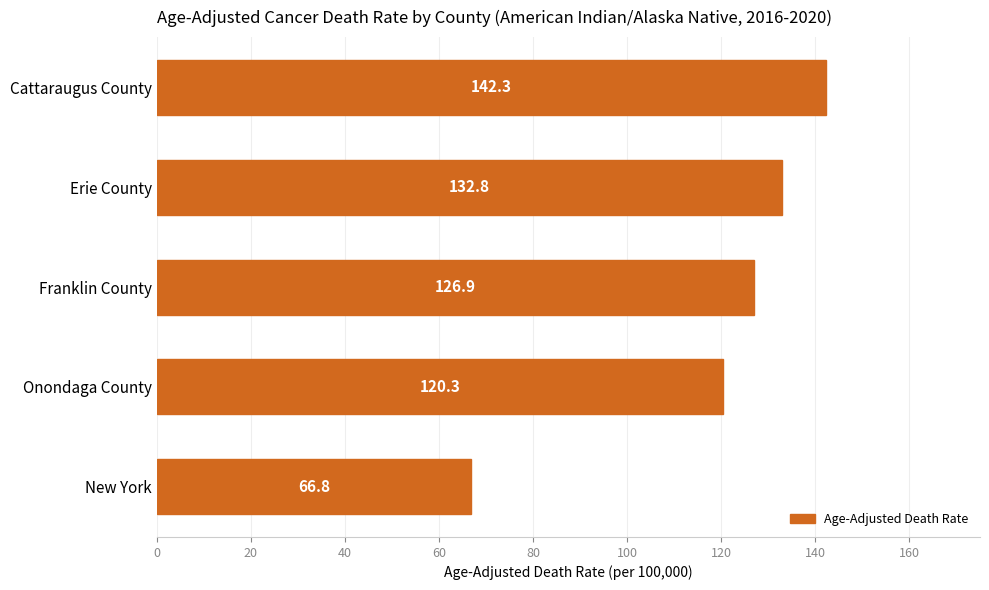

Rank the categories by value from highest to lowest.

Cattaraugus County, Erie County, Franklin County, Onondaga County, New York